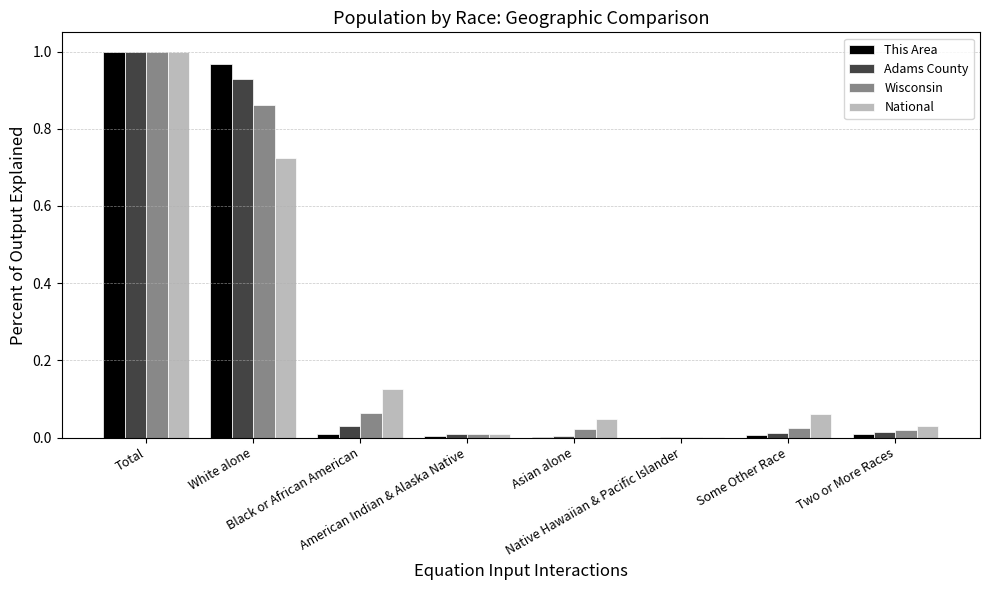

What is the sum of all National values?

2.0